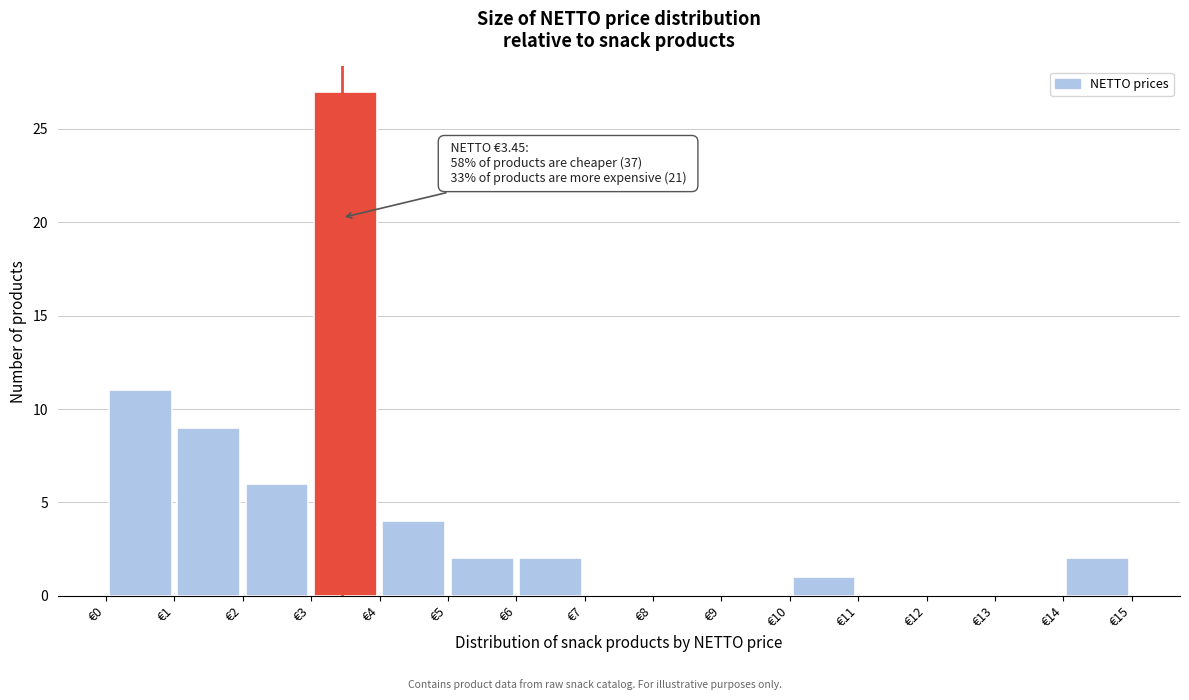

Which range on the x-axis has the tallest bar?

3 to 4